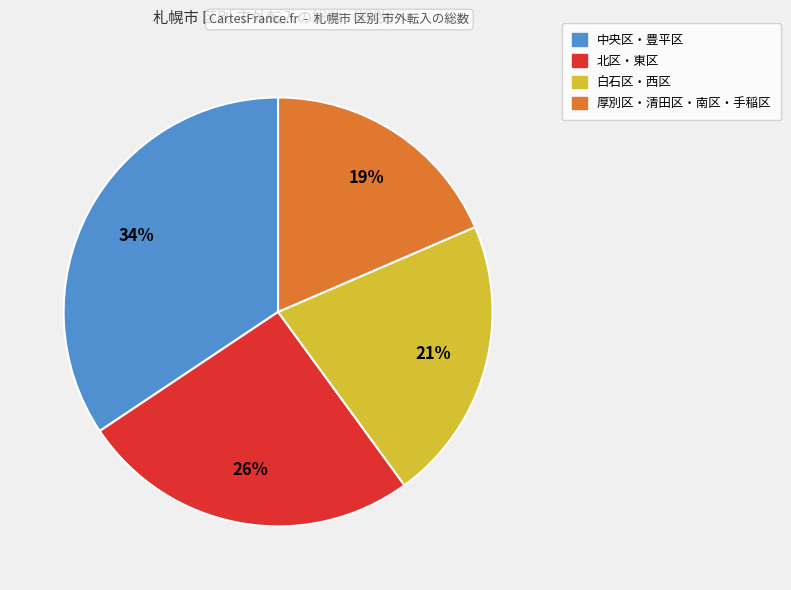

Is there any slice that represents more than half of the pie?

No